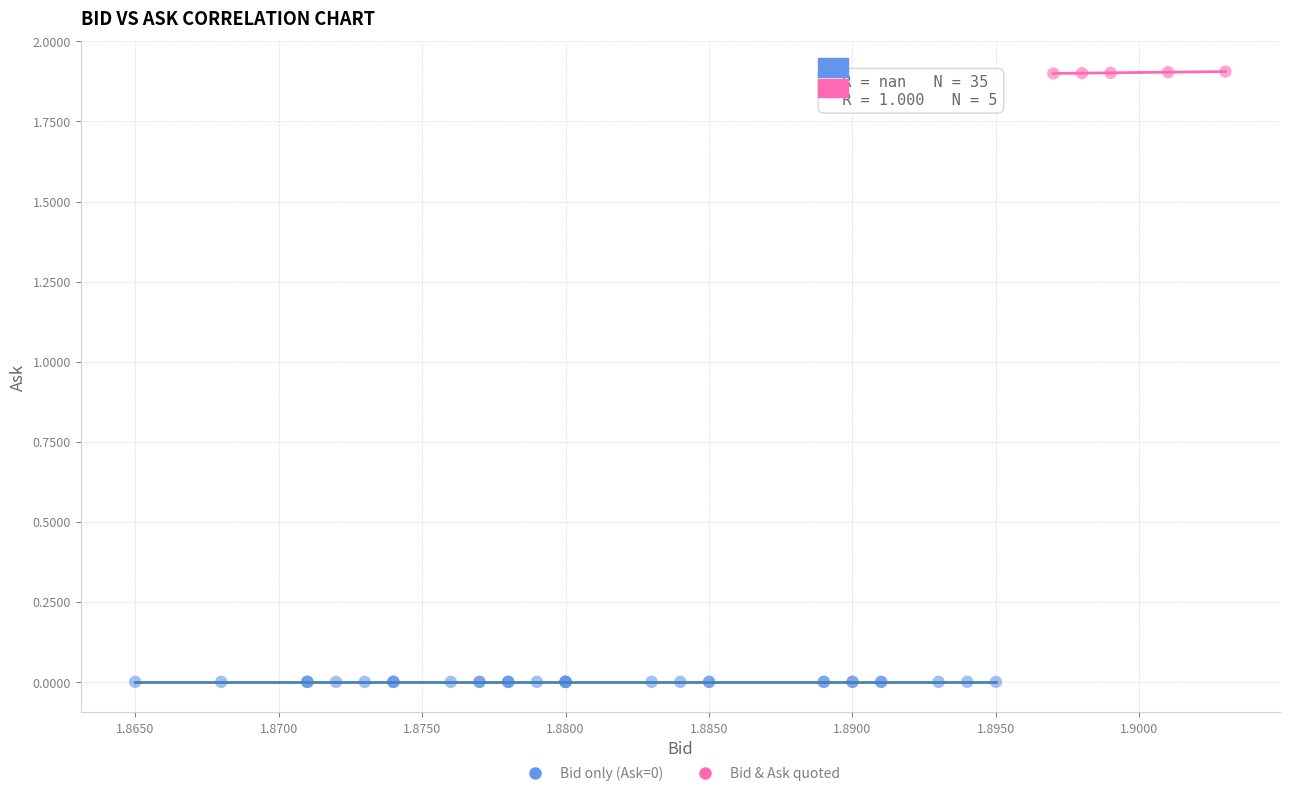

Which series reaches the minimum Y coordinate?

Bid only (Ask=0)